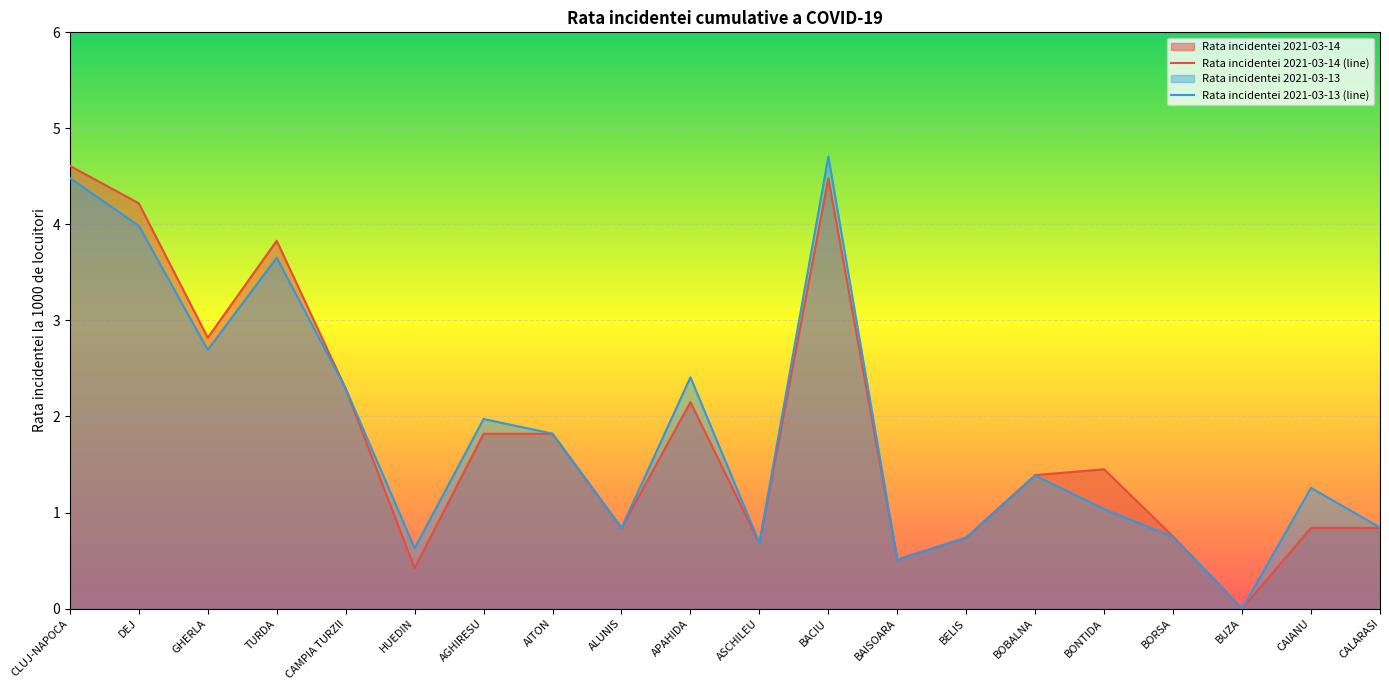

How many values in the Rata incidentei 2021-03-13 (line) series are below 1?

8